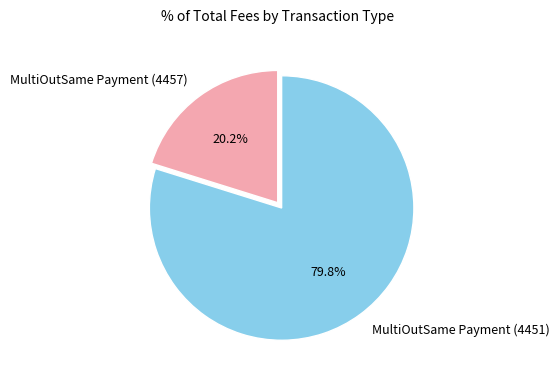

True or false: MultiOutSame Payment (4451) accounts for 80% of the total.

True